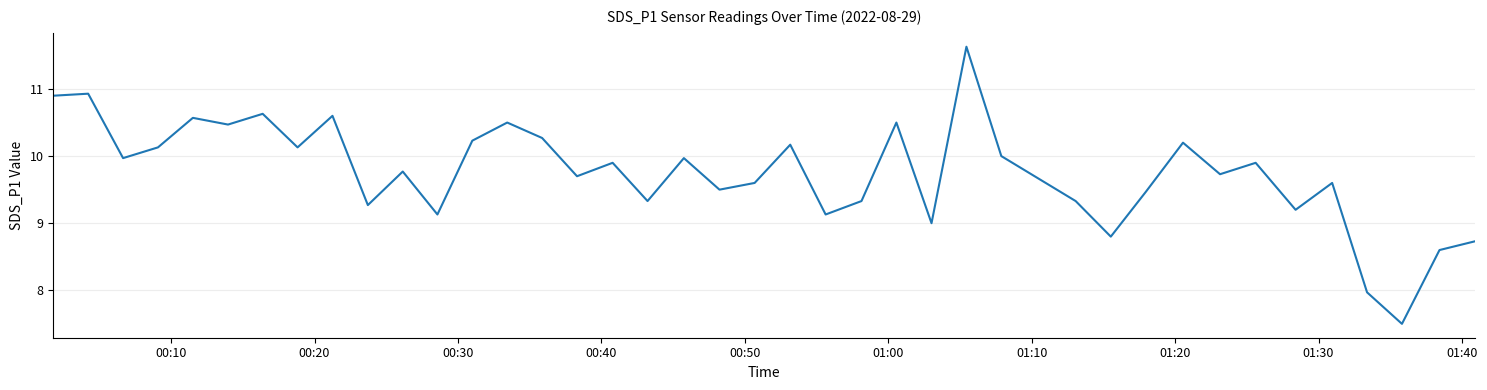

What is the maximum value shown in the chart?

11.6